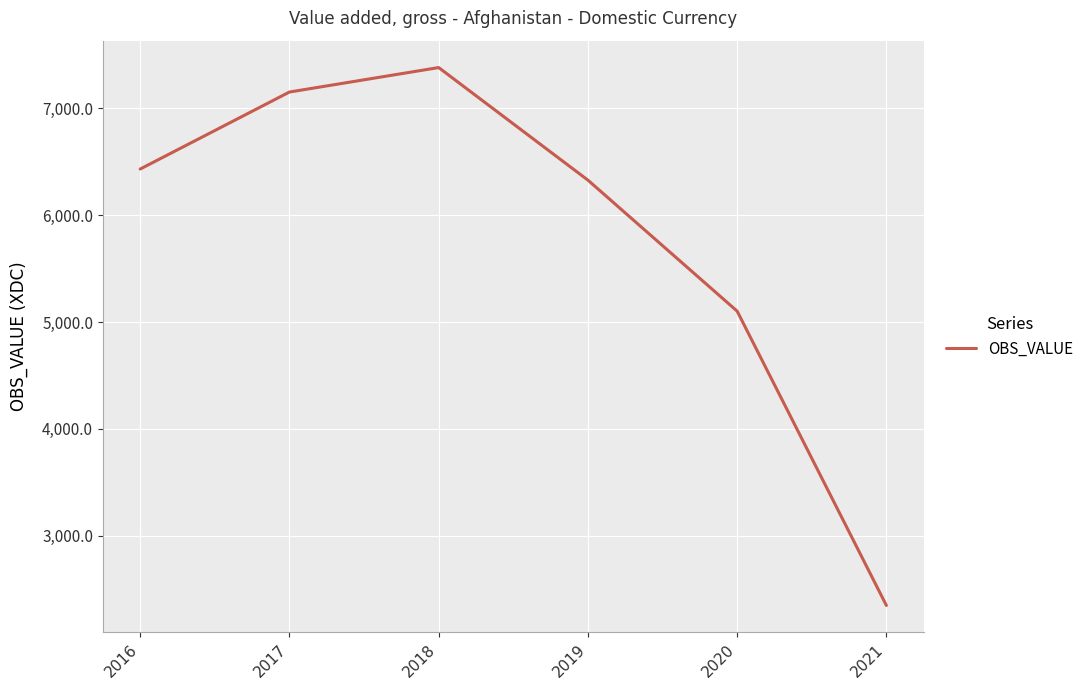

Is this an area chart (filled region under the line)?

No